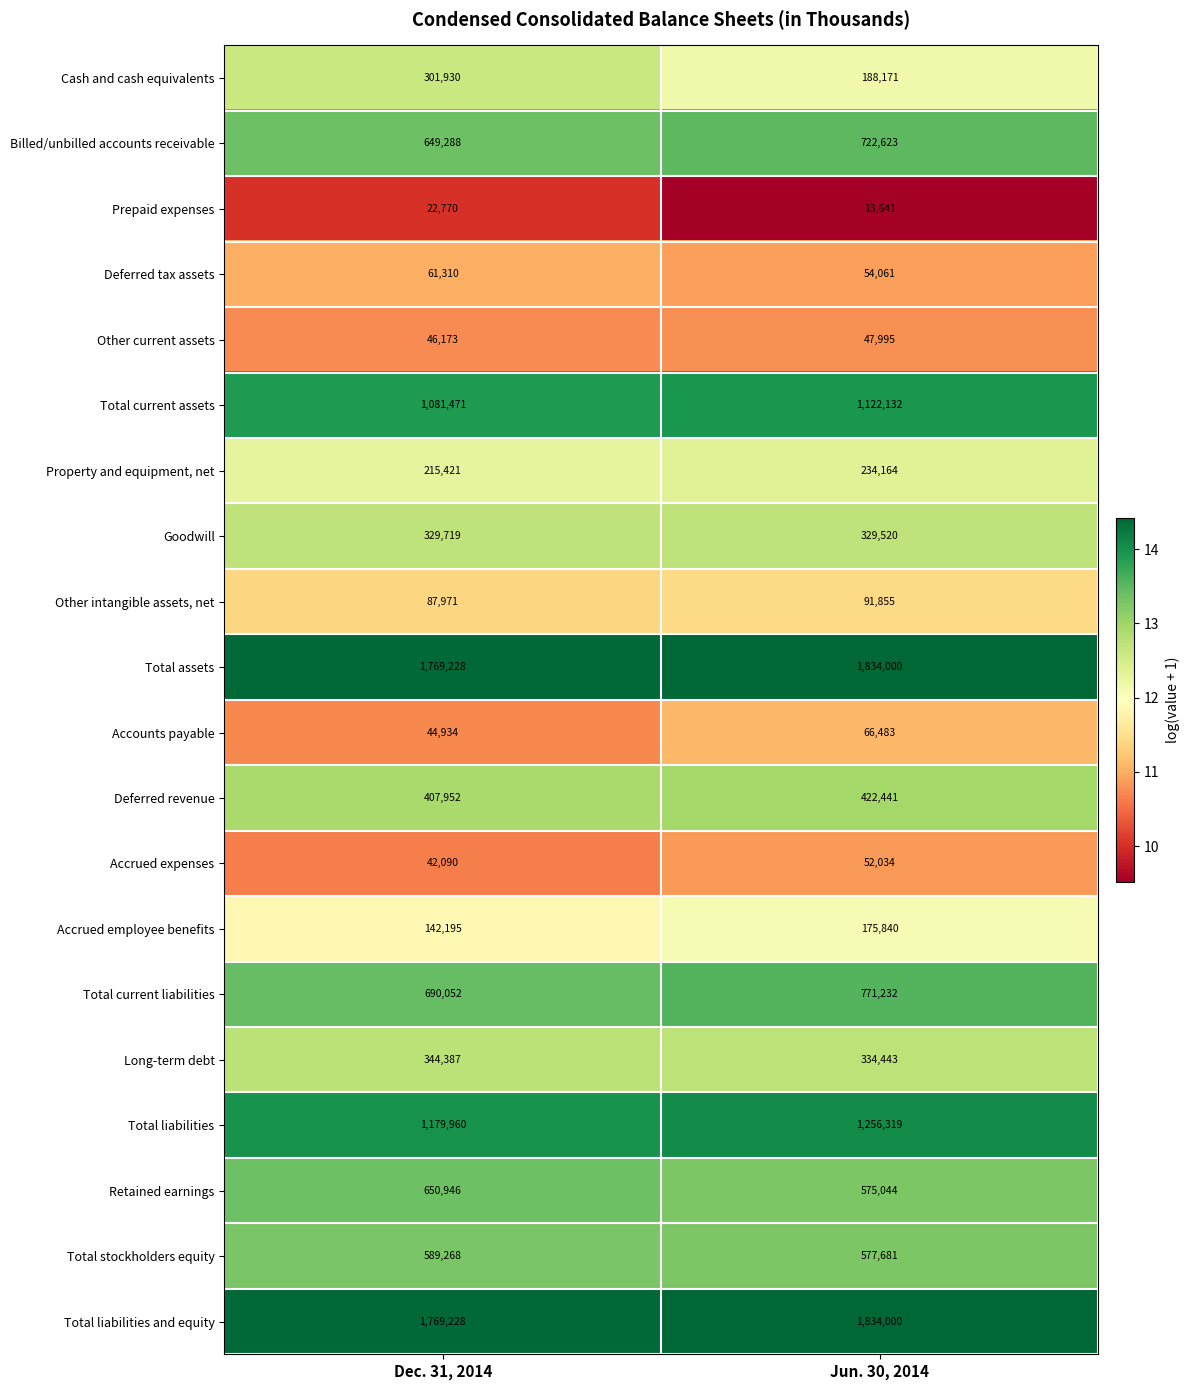

Which series changed the most between Dec. 31, 2014 and Jun. 30, 2014?

Cash and cash equivalents